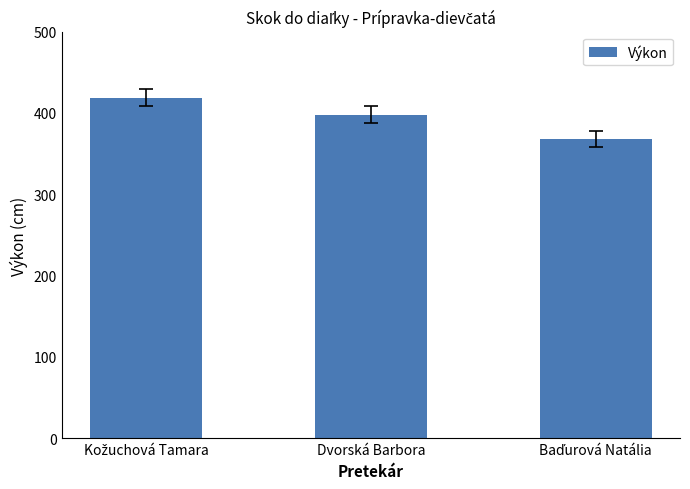

The chart shows a value of 398 at Dvorská Barbora. True or false?

True